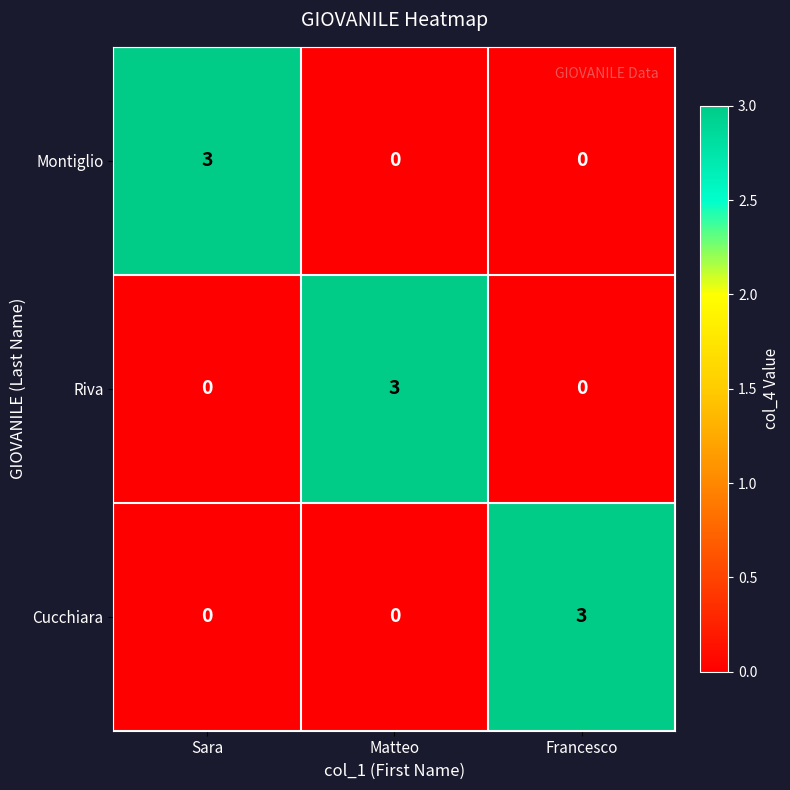

What is the greatest value displayed?

3